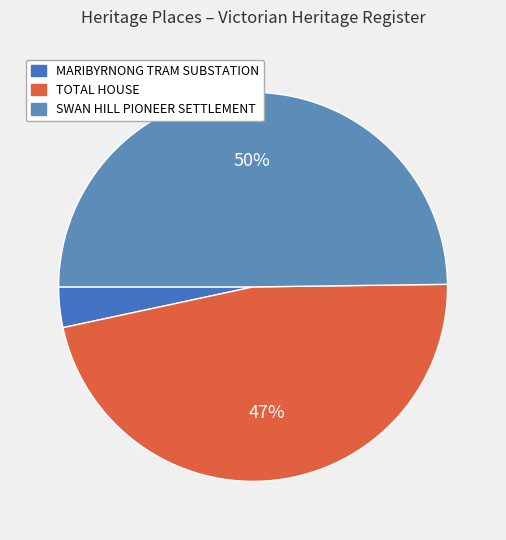

Rank the categories by value from lowest to highest.

MARIBYRNONG TRAM SUBSTATION, TOTAL HOUSE, SWAN HILL PIONEER SETTLEMENT